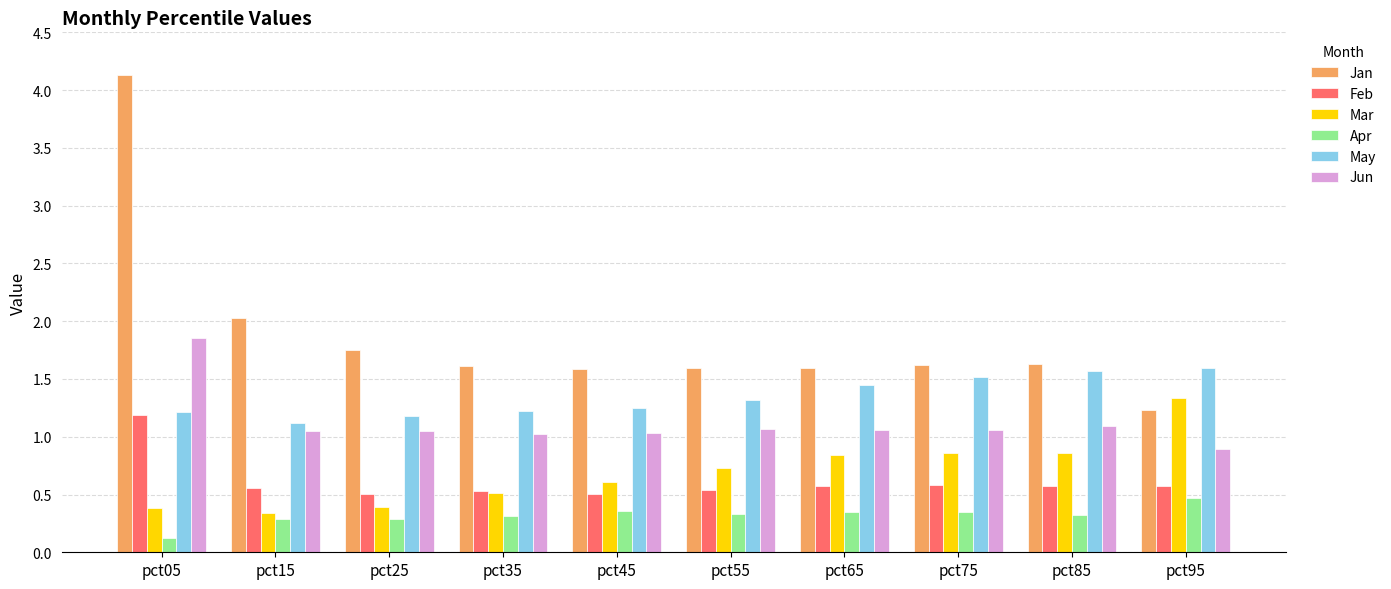

How many categories are shown in the chart?

10